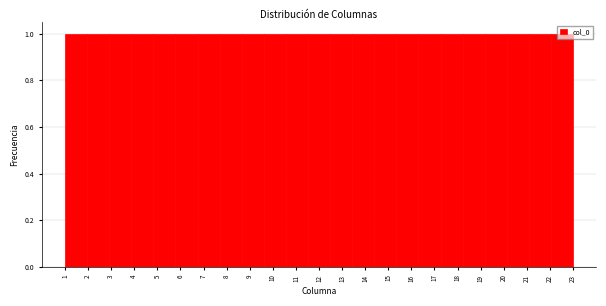

Reading left to right, transcribe this chart: for each bar, give the range it covers on the x-axis and its height. Neither the bar edges nor the heights are printed on the chart, so give them approximately, as read against the axes.

1.0 to 2.0: 1
2.0 to 2.9: 1
2.9 to 3.9: 1
3.9 to 4.8: 1
4.8 to 5.8: 1
5.8 to 6.7: 1
6.7 to 7.7: 1
7.7 to 8.7: 1
8.7 to 9.6: 1
9.6 to 10.6: 1
10.6 to 11.5: 1
11.5 to 12.5: 1
12.5 to 13.4: 1
13.4 to 14.4: 1
14.4 to 15.3: 1
15.3 to 16.3: 1
16.3 to 17.3: 1
17.3 to 18.2: 1
18.2 to 19.2: 1
19.2 to 20.1: 1
20.1 to 21.1: 1
21.1 to 22.0: 1
22.0 to 23.0: 1